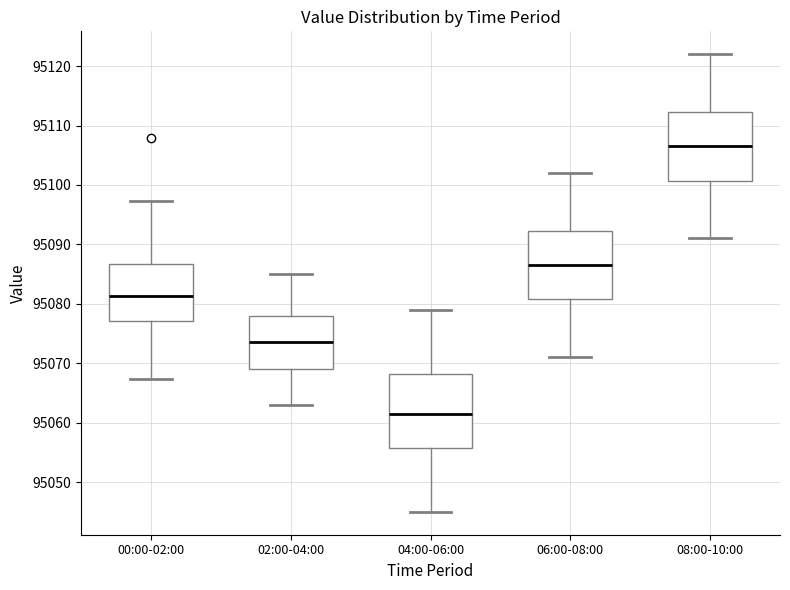

Which box's median line is the lowest?

04:00-06:00